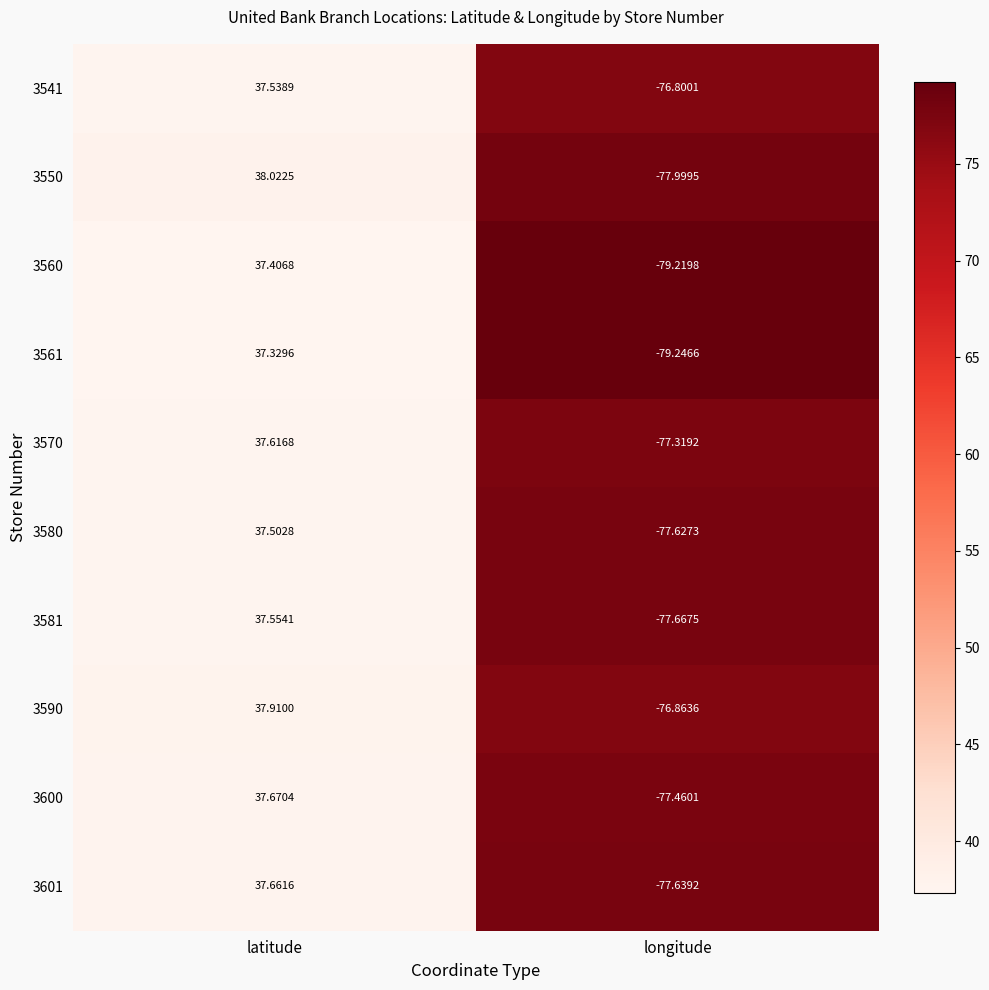

Where does the 3601 series first go above 37?

latitude